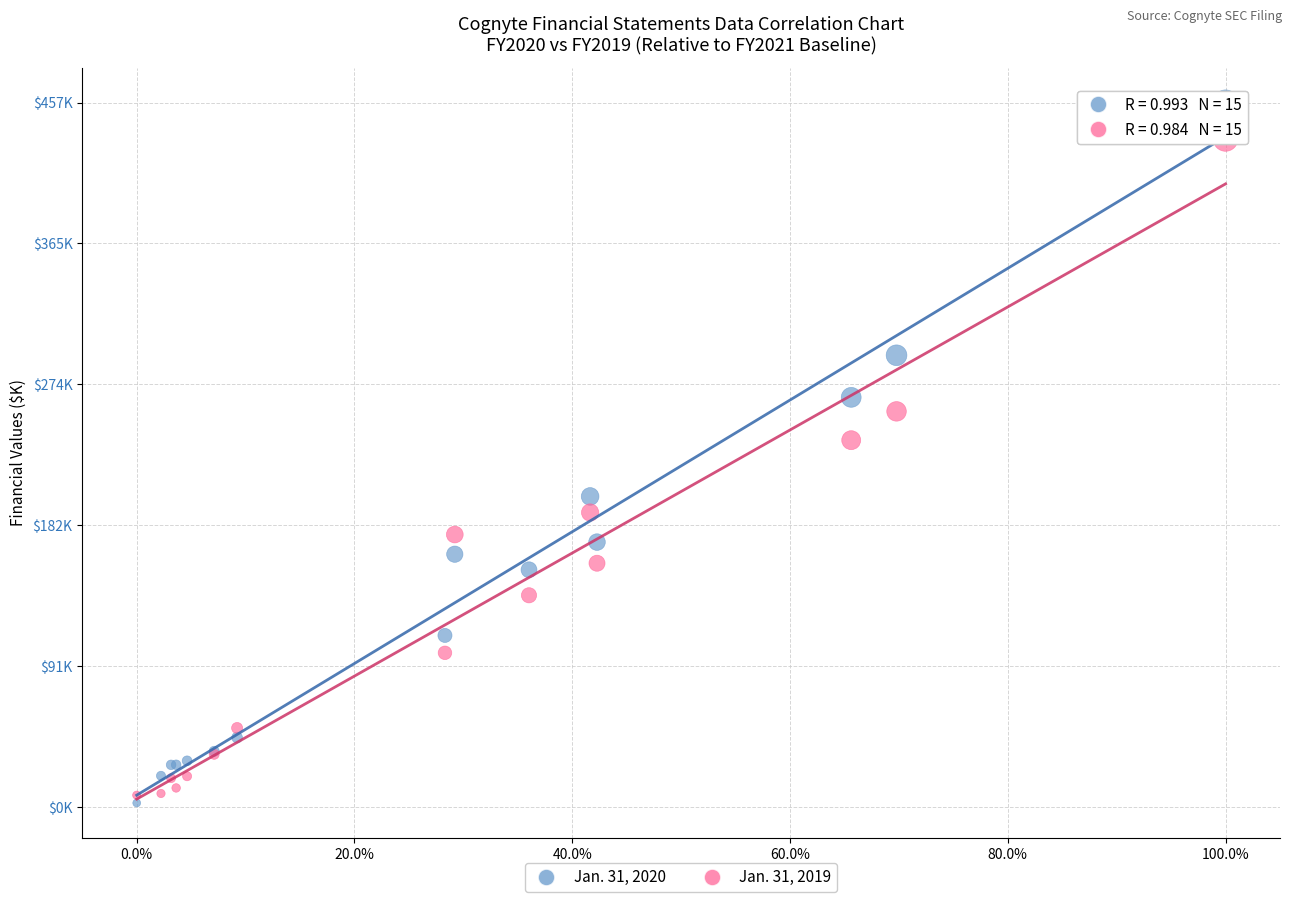

What are all the series names shown in the legend?

Jan. 31, 2020, Jan. 31, 2019